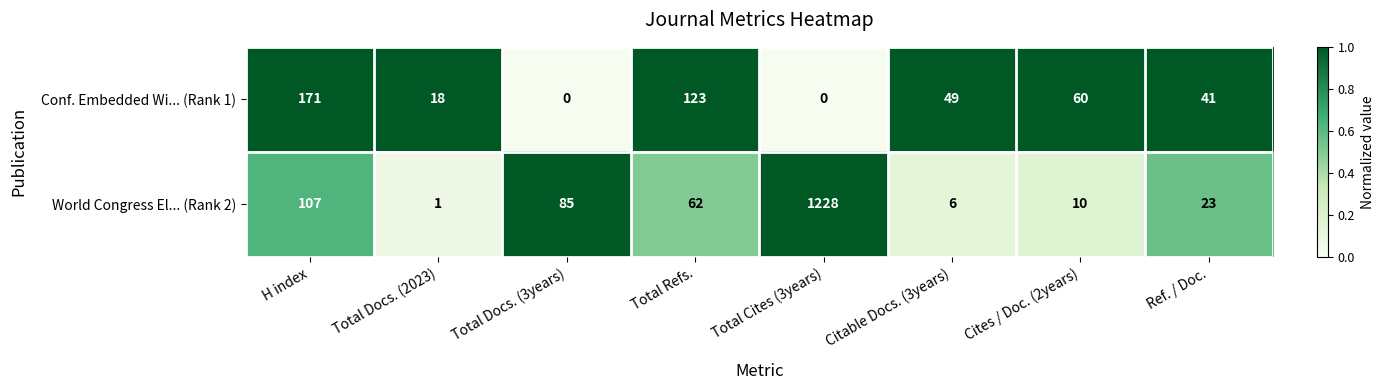

How many categories are shown in the chart?

8